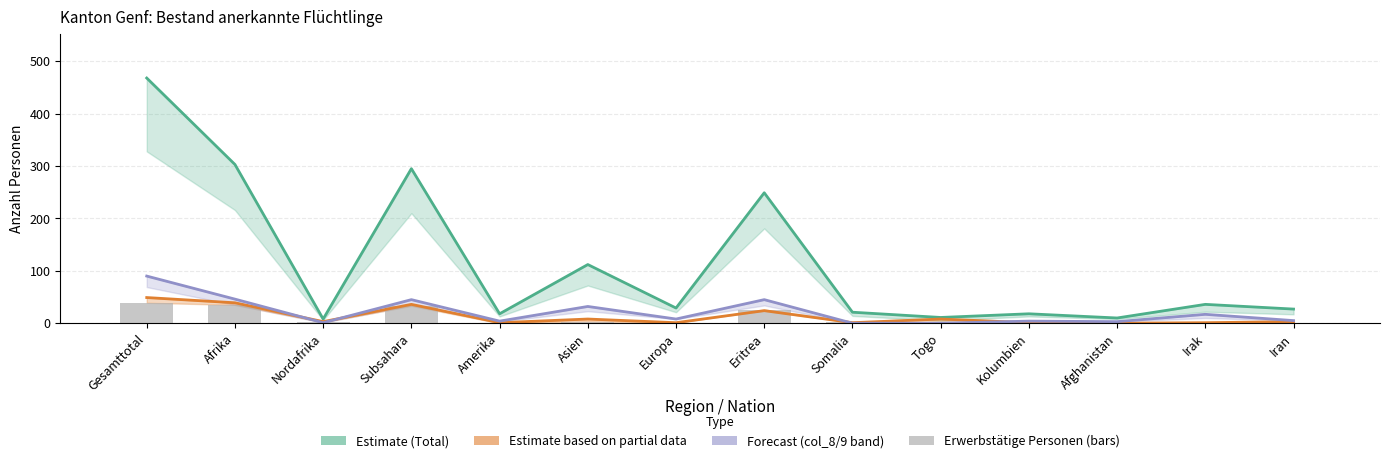

What is the total value across all series at Kolumbien?

23